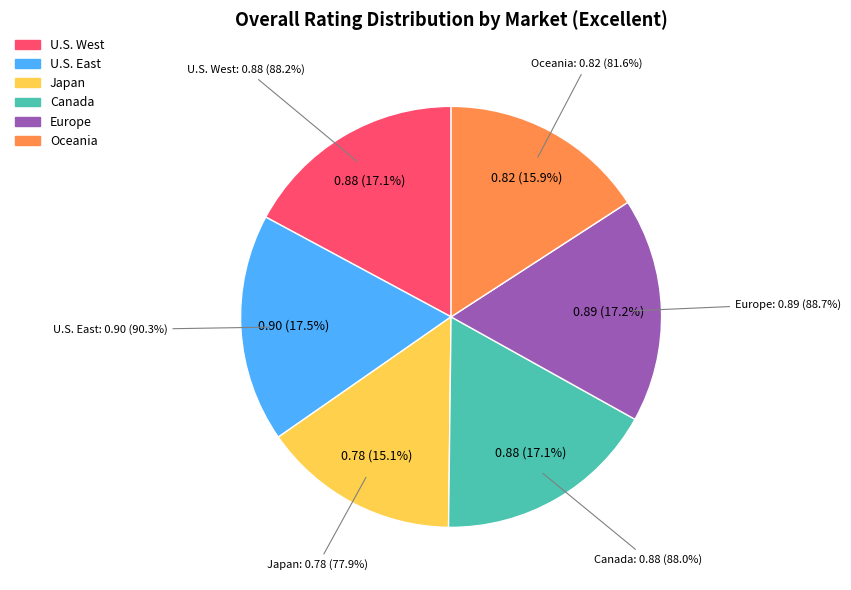

What is the largest slice in the pie chart?

U.S. East